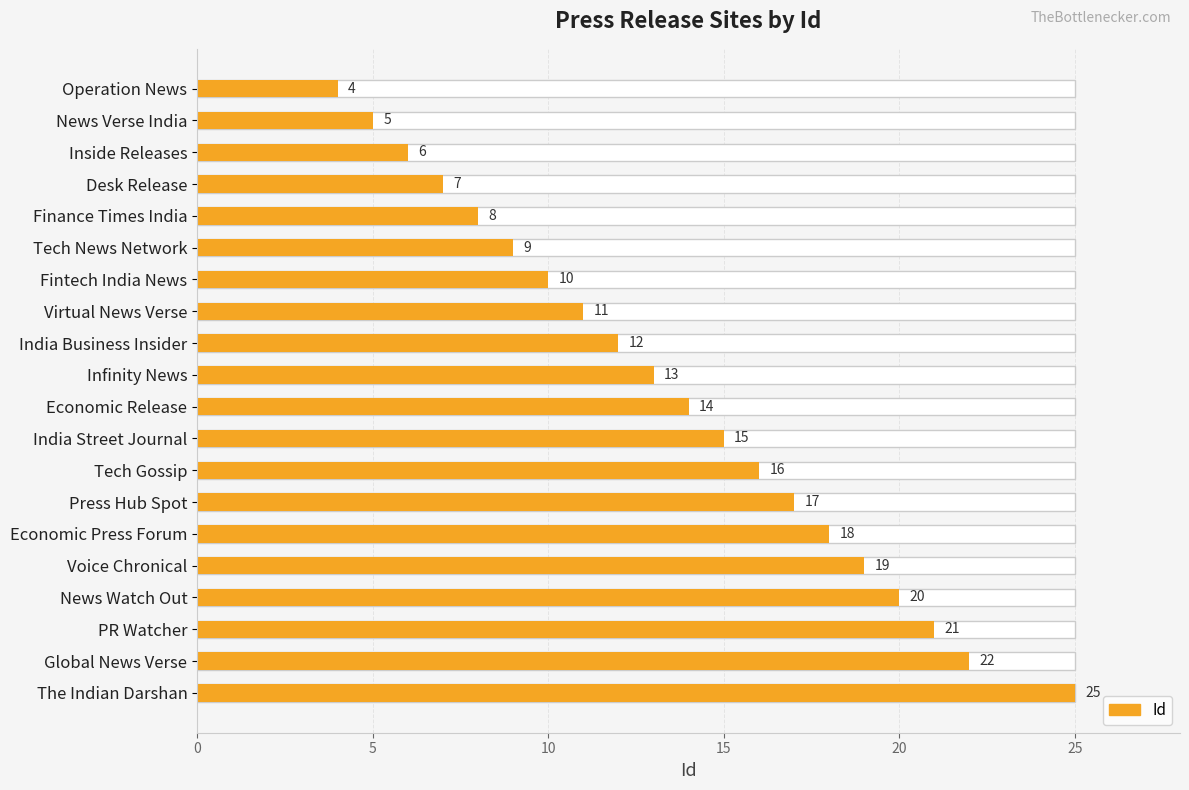

What is the difference between the maximum and minimum values?

21